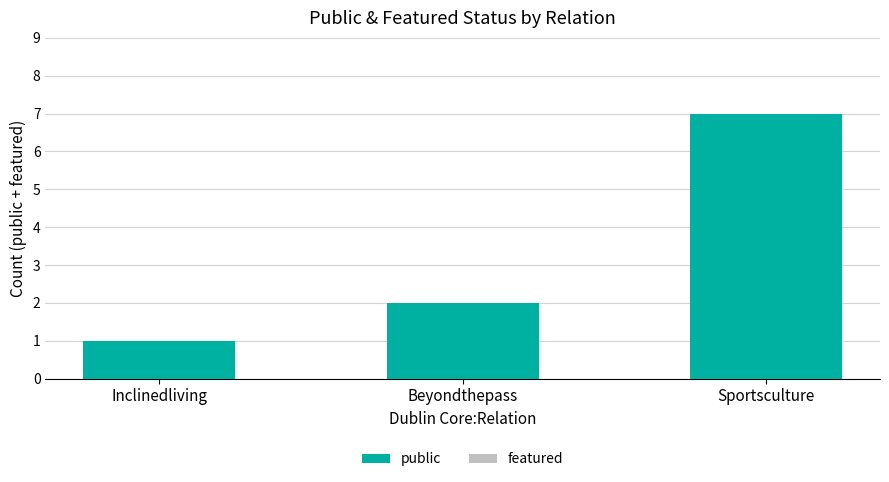

Which label corresponds to the largest value in the chart?

Sportsculture